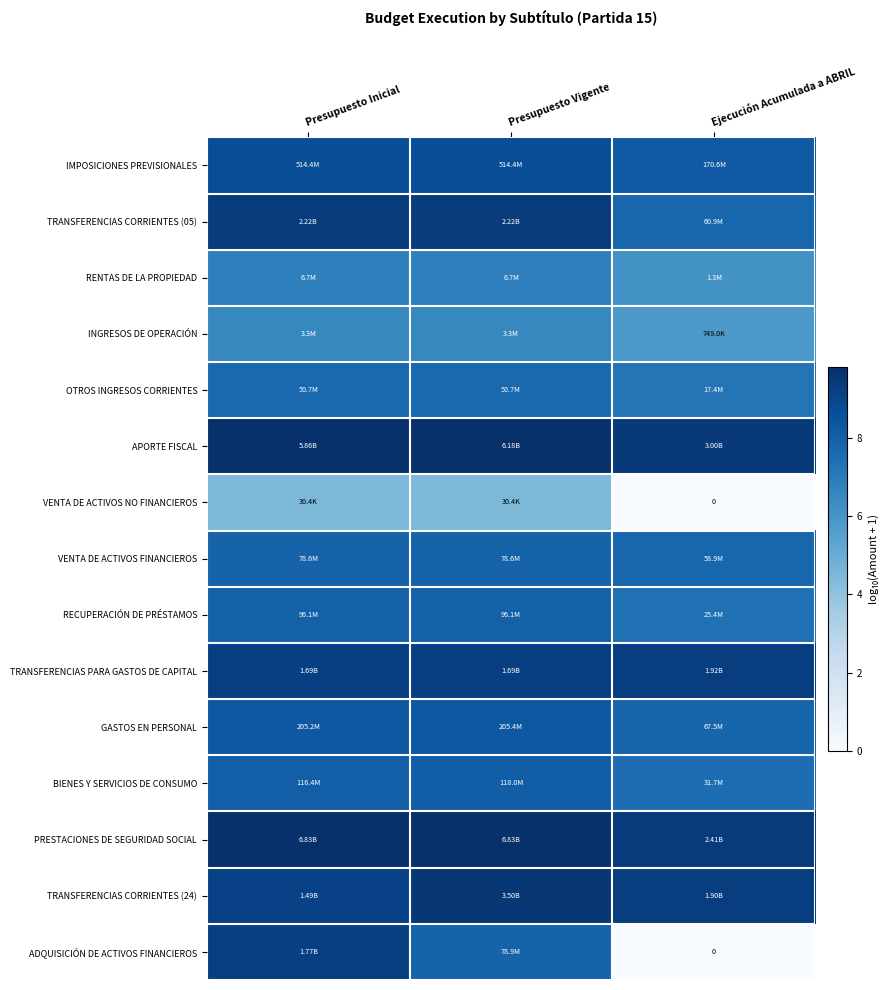

What is the difference between the second highest and minimum values in the VENTA DE ACTIVOS FINANCIEROS series?

0.1